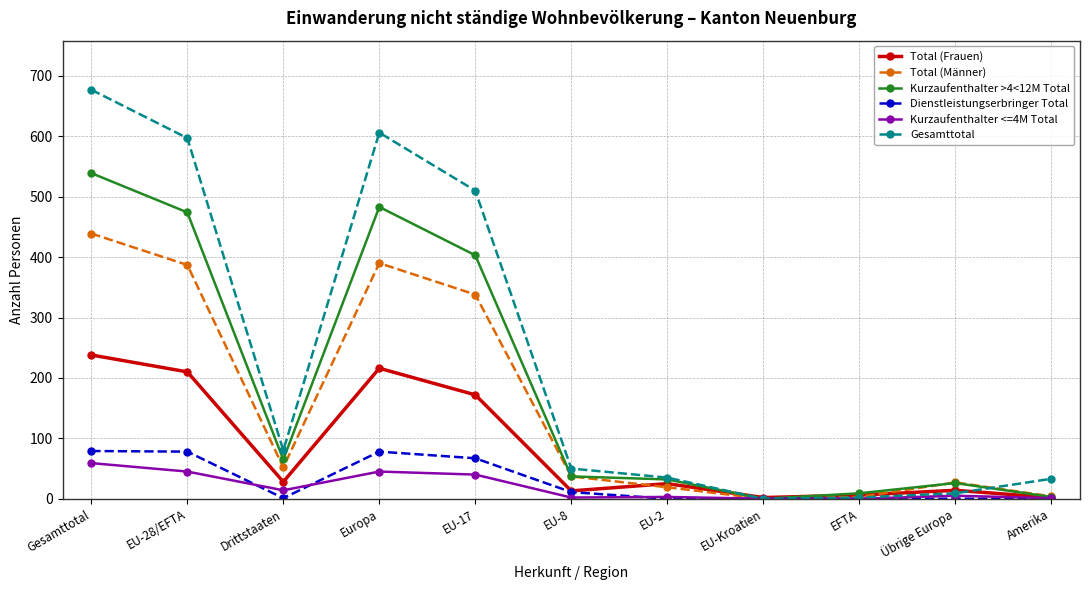

Count the number of categories in the chart.

11